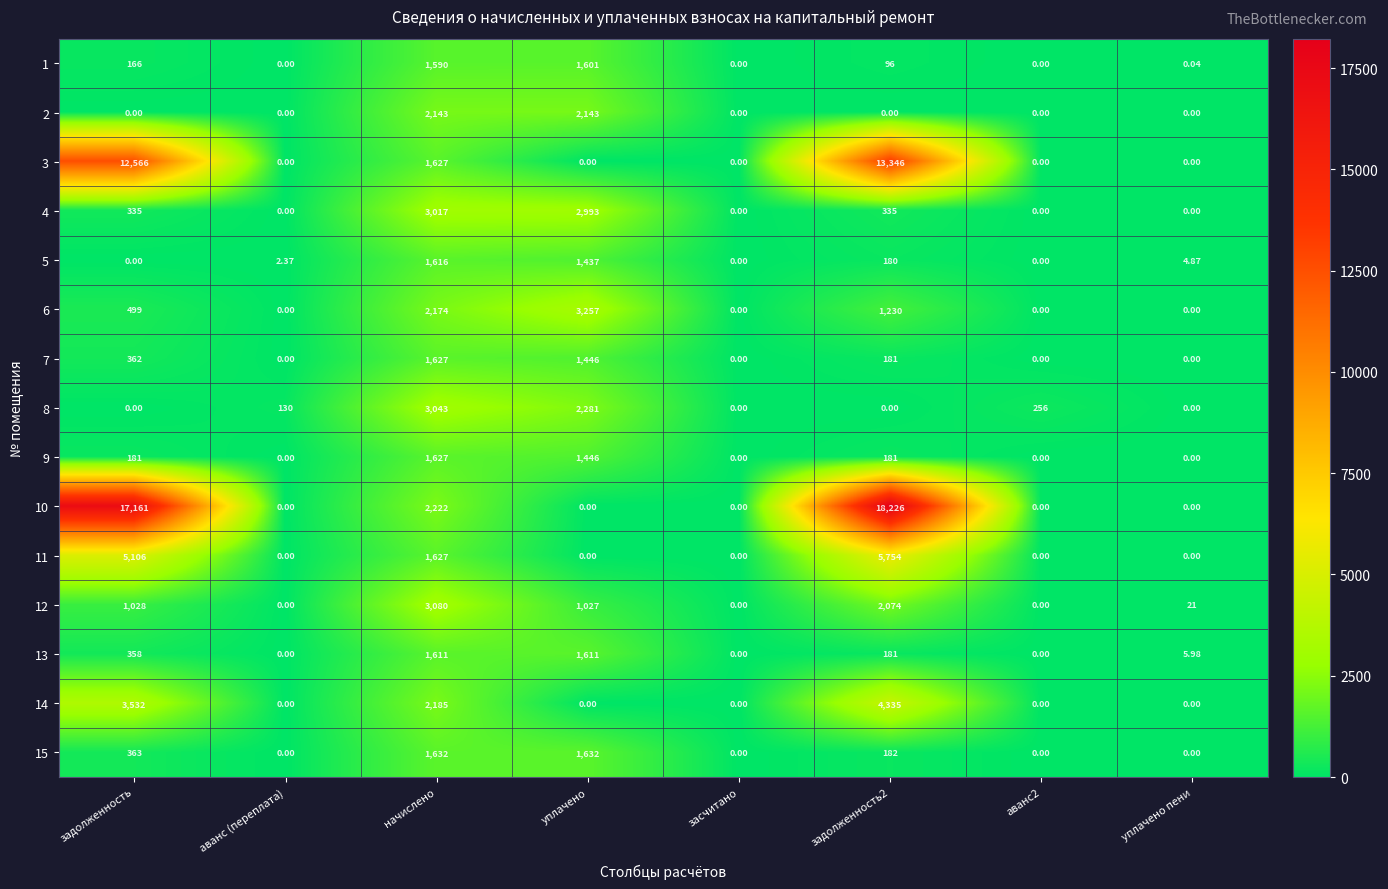

How many data points does each series have?

8